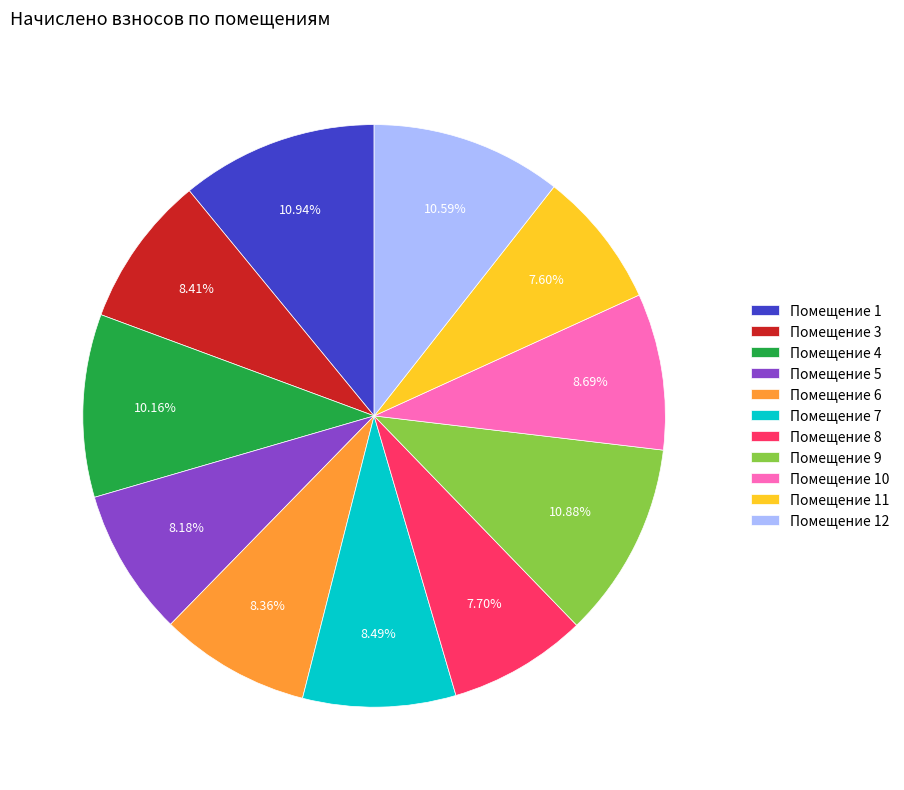

Do Помещение 9 and Помещение 6 together represent more than half of the pie?

No